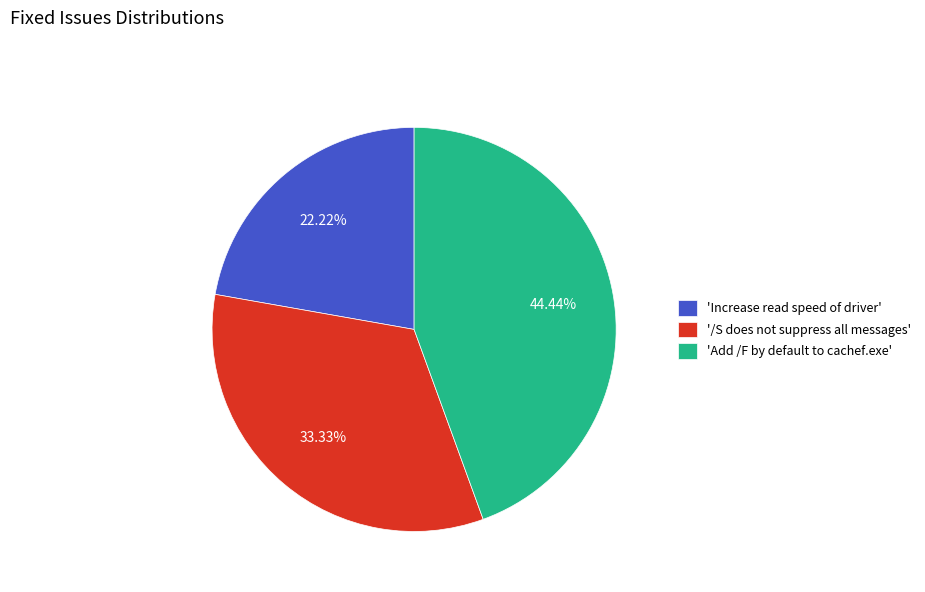

What is the ratio of the value at 'Increase read speed of driver' to the value at 'Add /F by default to cachef.exe'?

0.5